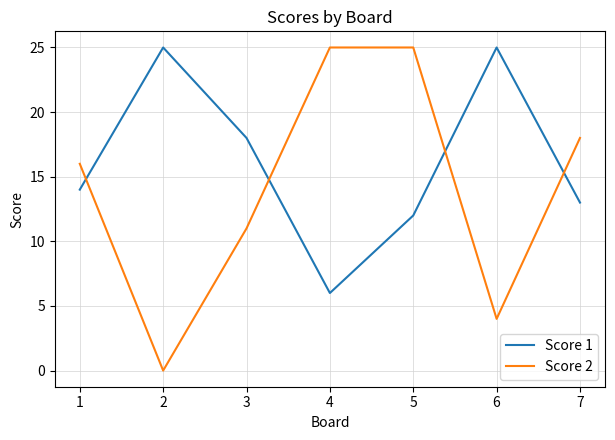

What is the average value of the Score 2 series?

14